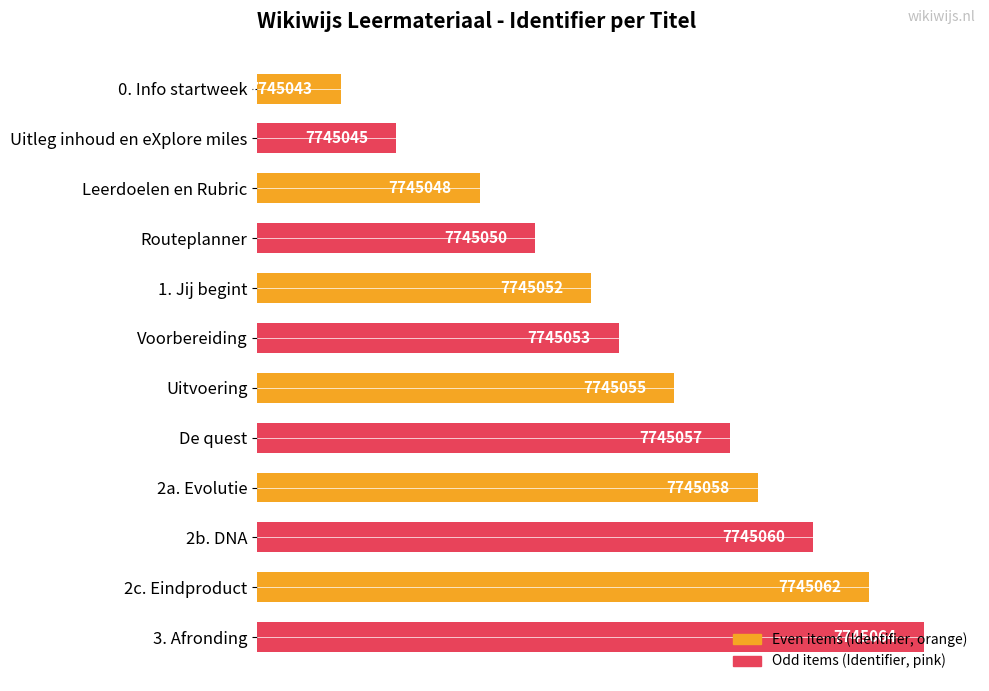

List the labels in order of value, largest first.

3. Afronding, 2c. Eindproduct, 2b. DNA, 2a. Evolutie, De quest, Uitvoering, Voorbereiding, 1. Jij begint, Routeplanner, Leerdoelen en Rubric, Uitleg inhoud en eXplore miles, 0. Info startweek